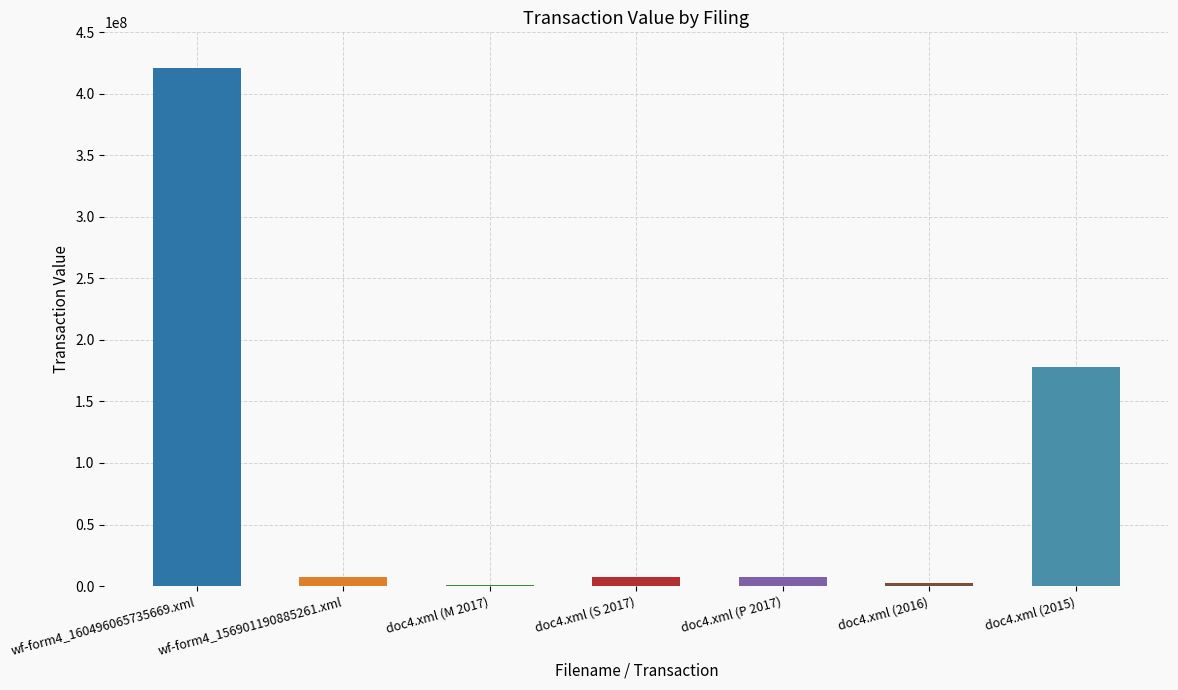

Is it true that the value at doc4.xml (2016) is 2557813?

True